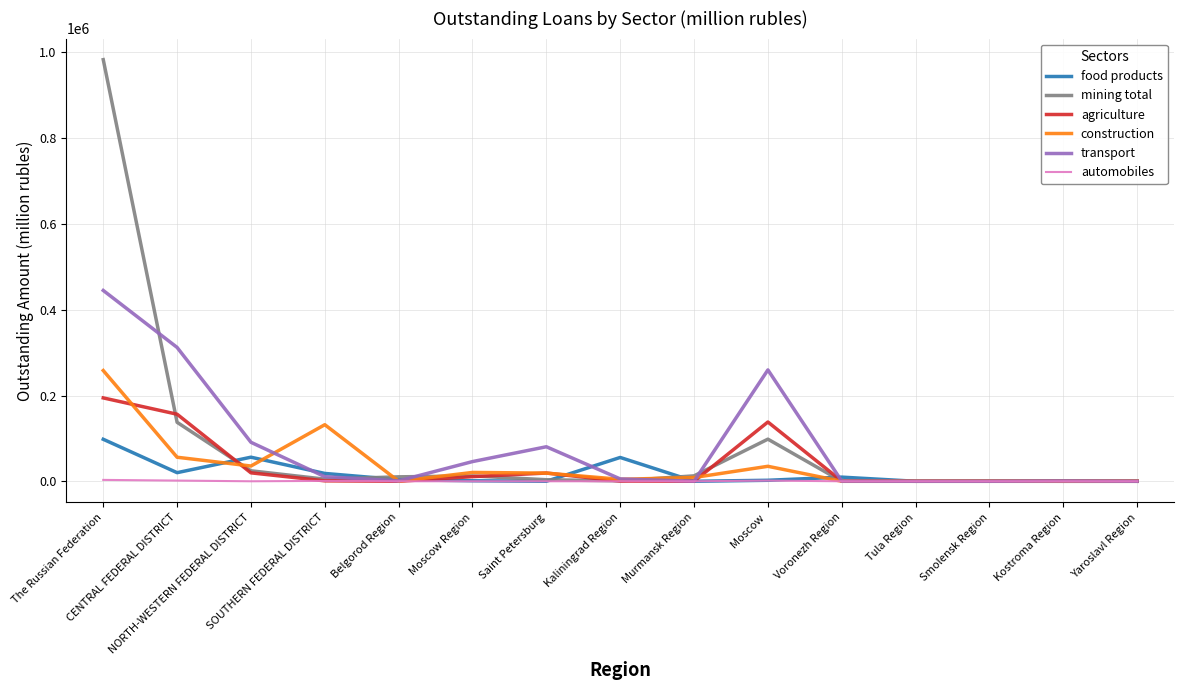

Which series has the widest spread of values?

mining total